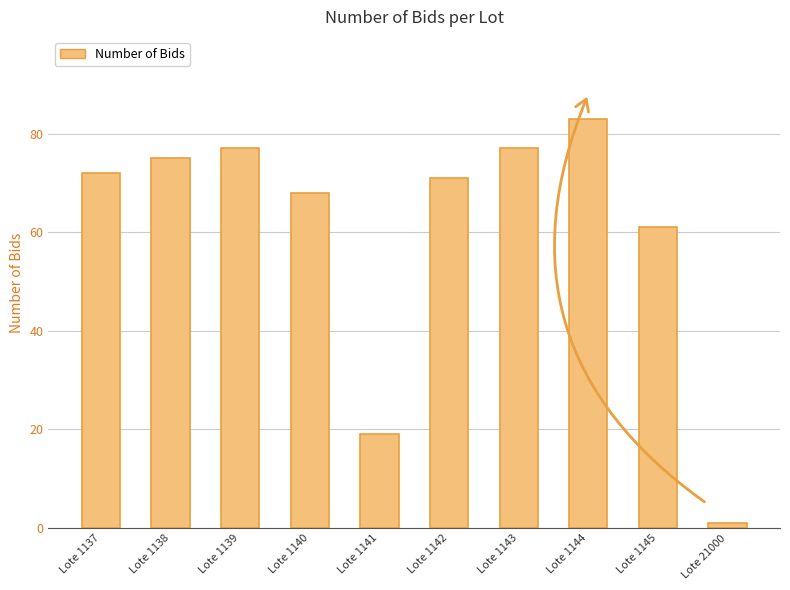

True or false: the data shows 75 at Lote 1138.

True